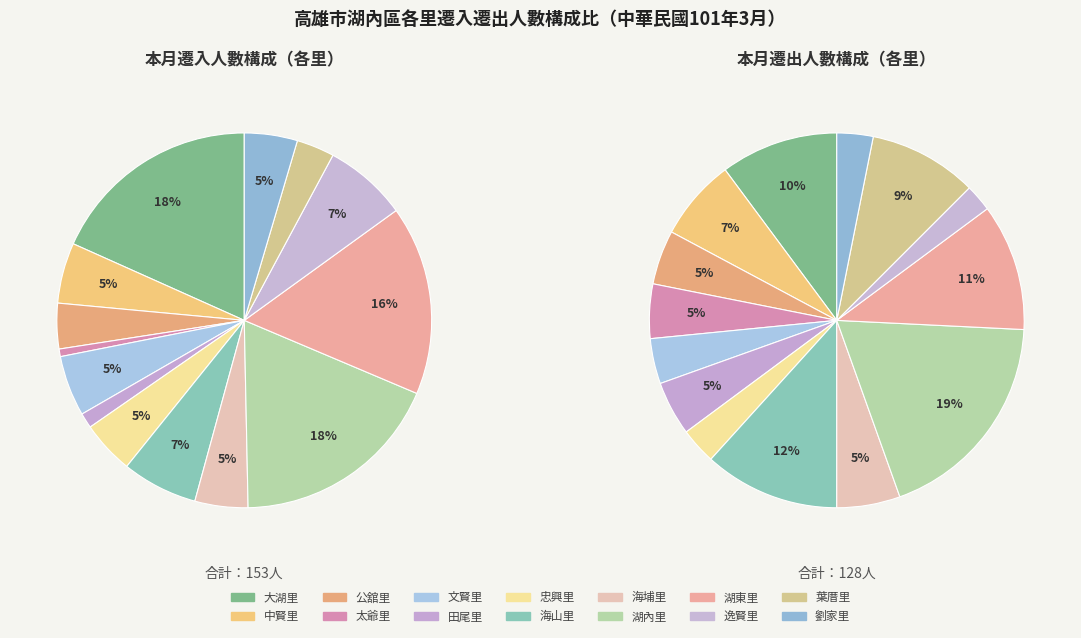

Which slice is the largest?

大湖里